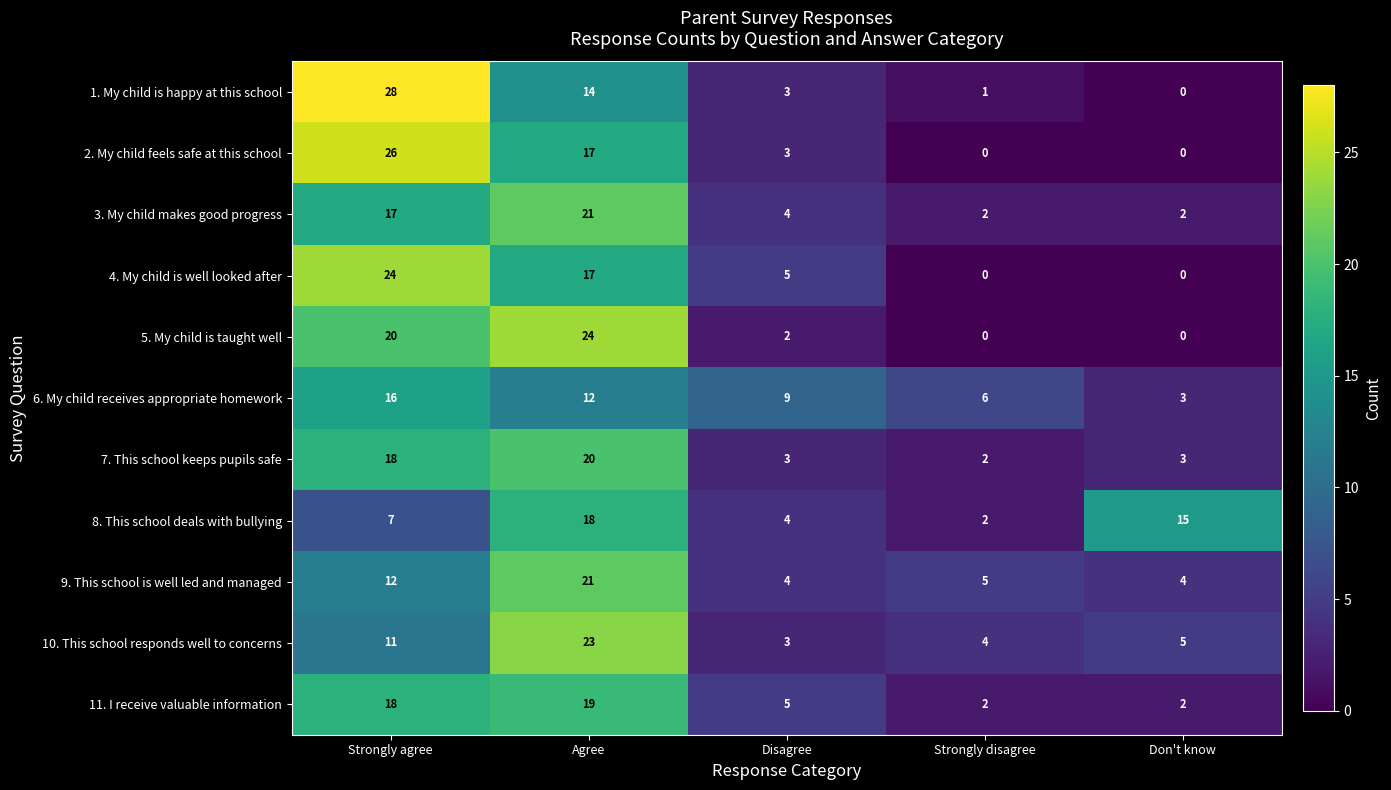

Which series changed the most between Strongly agree and Agree?

1. My child is happy at this school